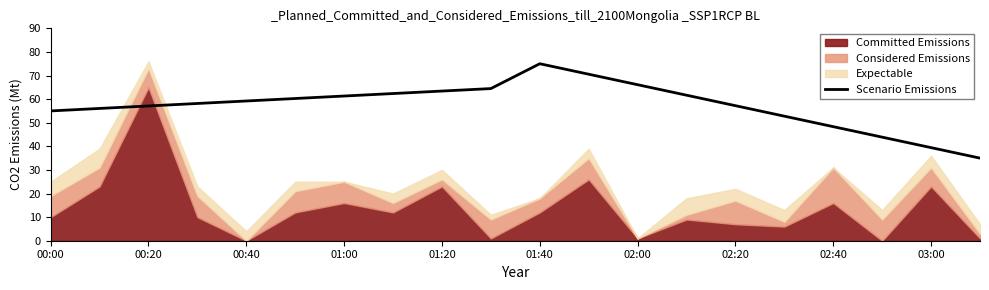

What is the highest value of the Scenario Emissions series?

75.0